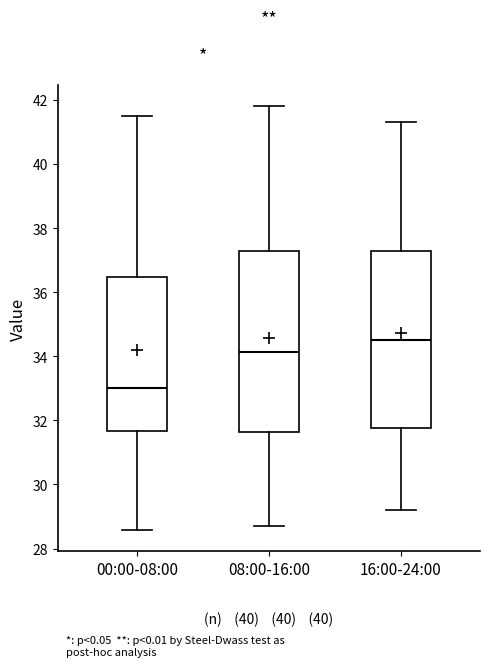

Which box's median line is the highest?

16:00-24:00